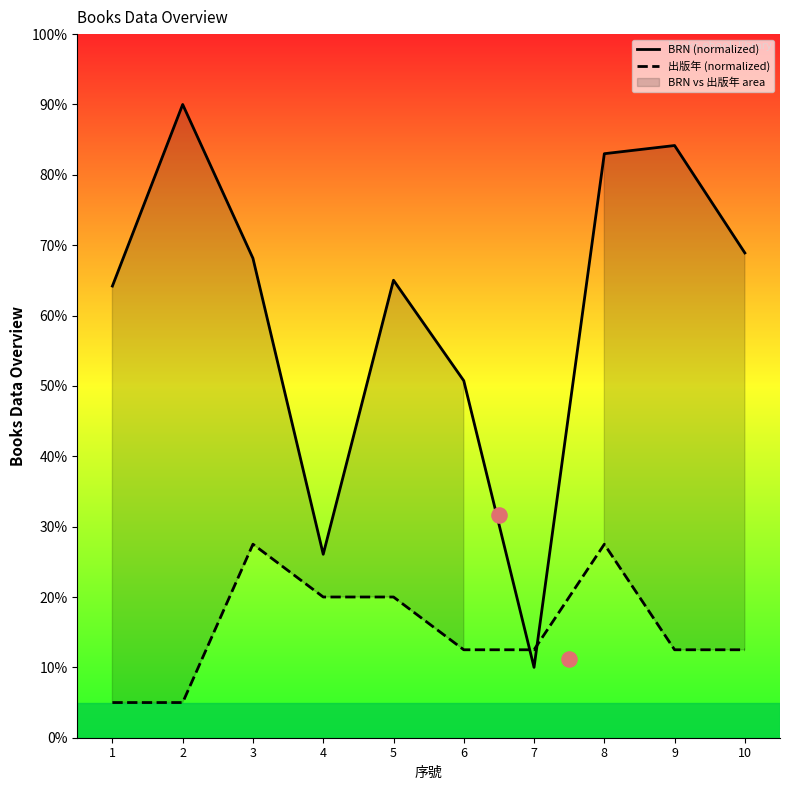

Which series has the widest spread of Y values?

BRN (normalized)